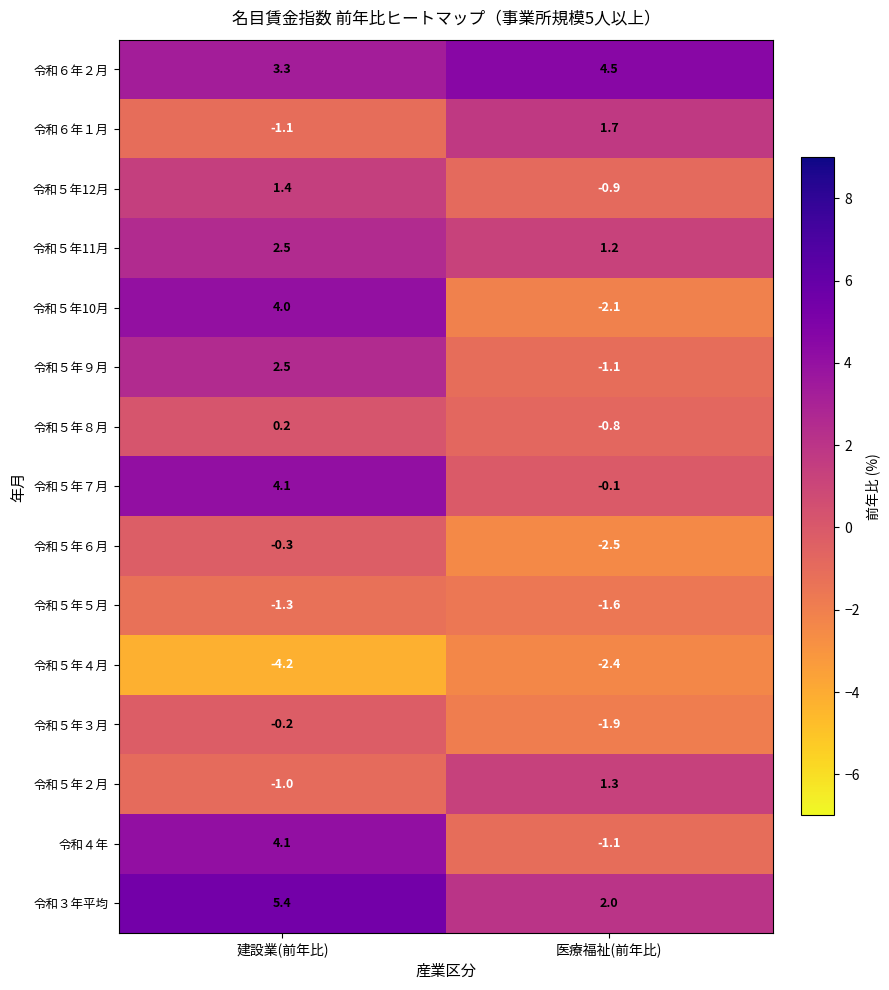

List the labels in order of 令和５年４月 value, largest first.

医療福祉(前年比), 建設業(前年比)